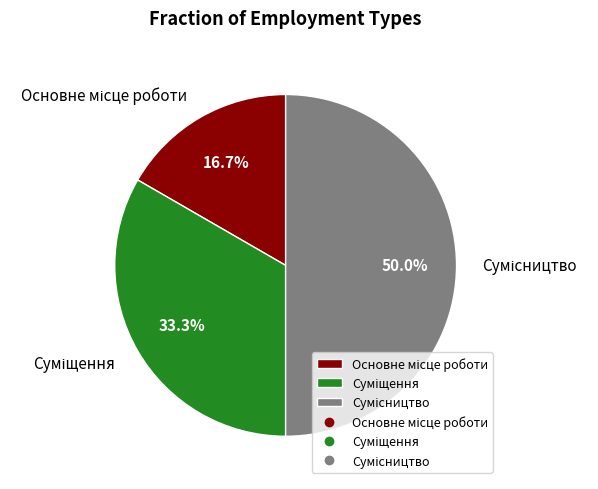

How many slices are in this pie chart?

3